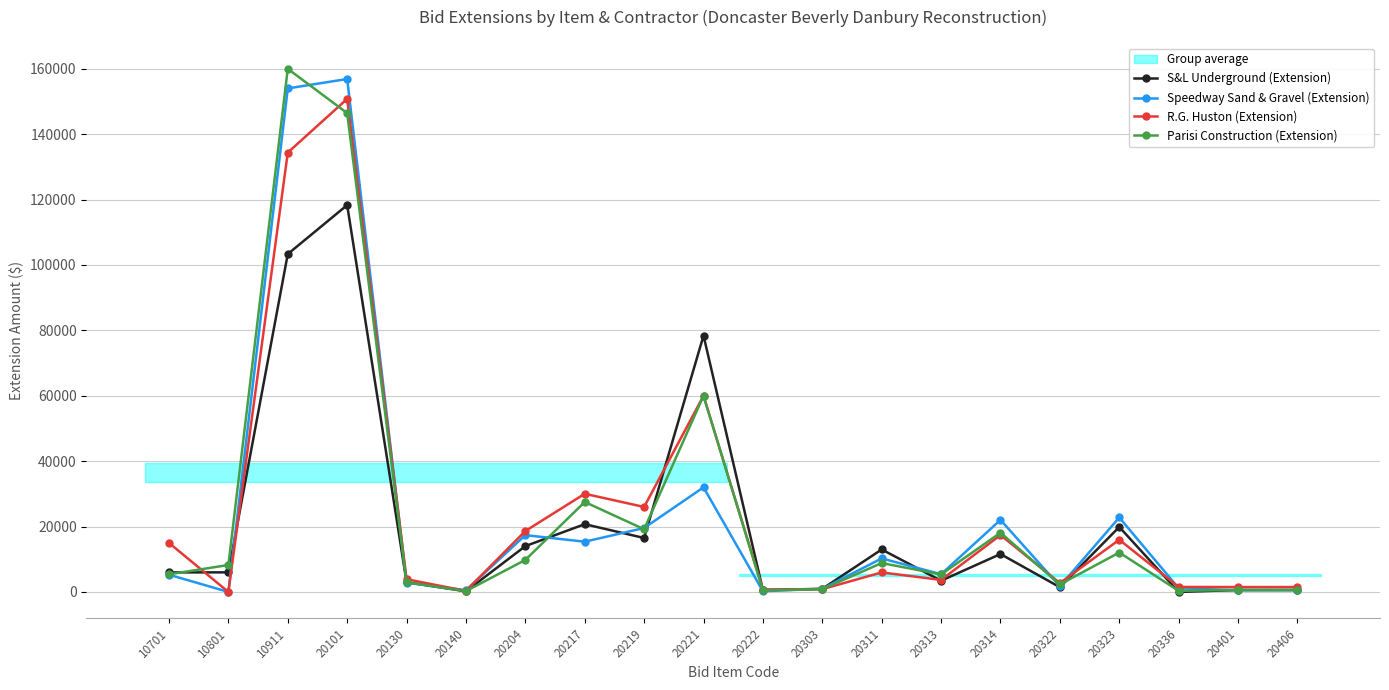

What is the value of the Speedway Sand & Gravel (Extension) point at the 14th from the left?

5424.0